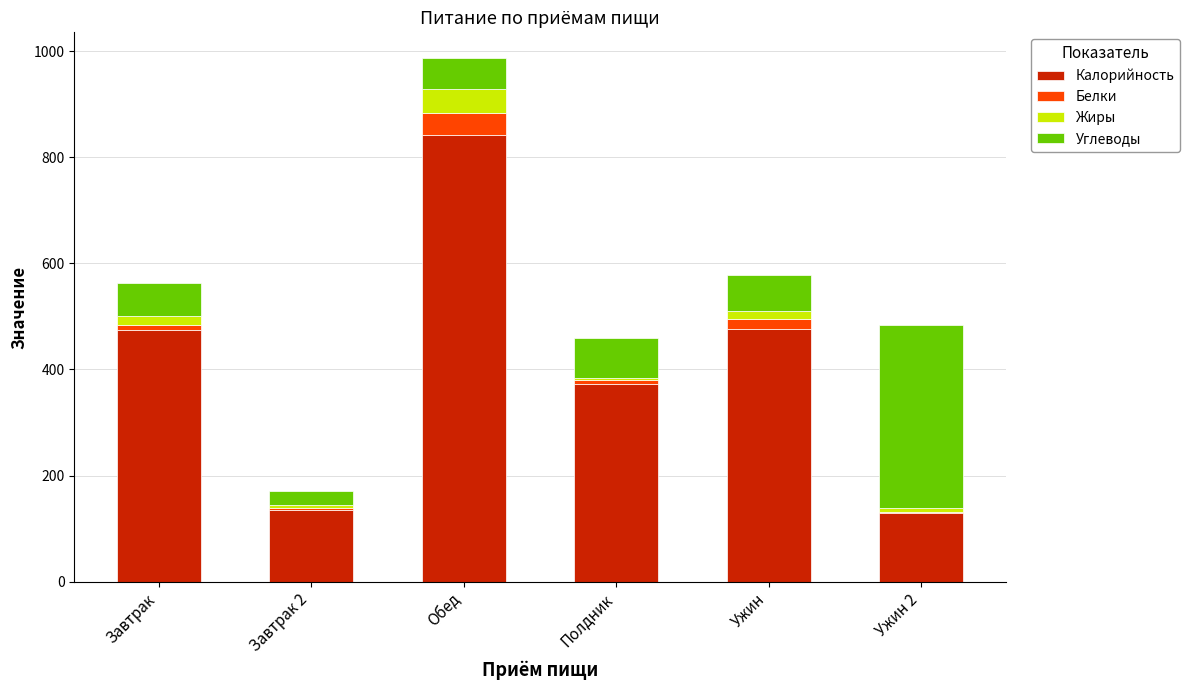

At which label does Калорийность reach its peak?

Обед